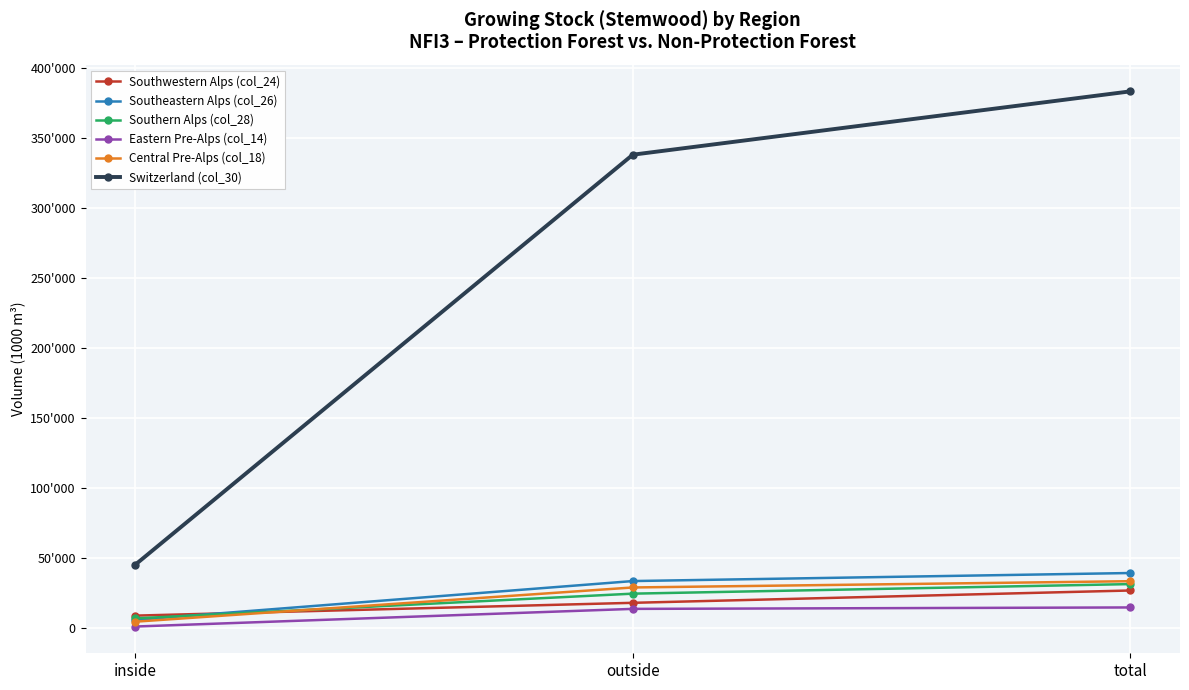

Between outside and total, which is larger?

total